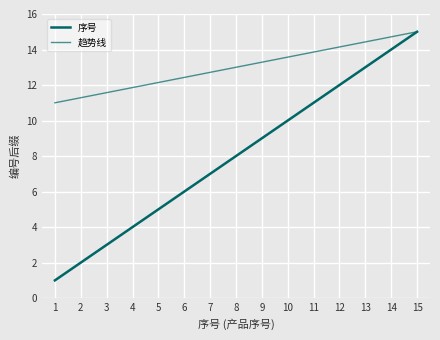

True or false: 趋势线 and 序号 cross at least once.

False